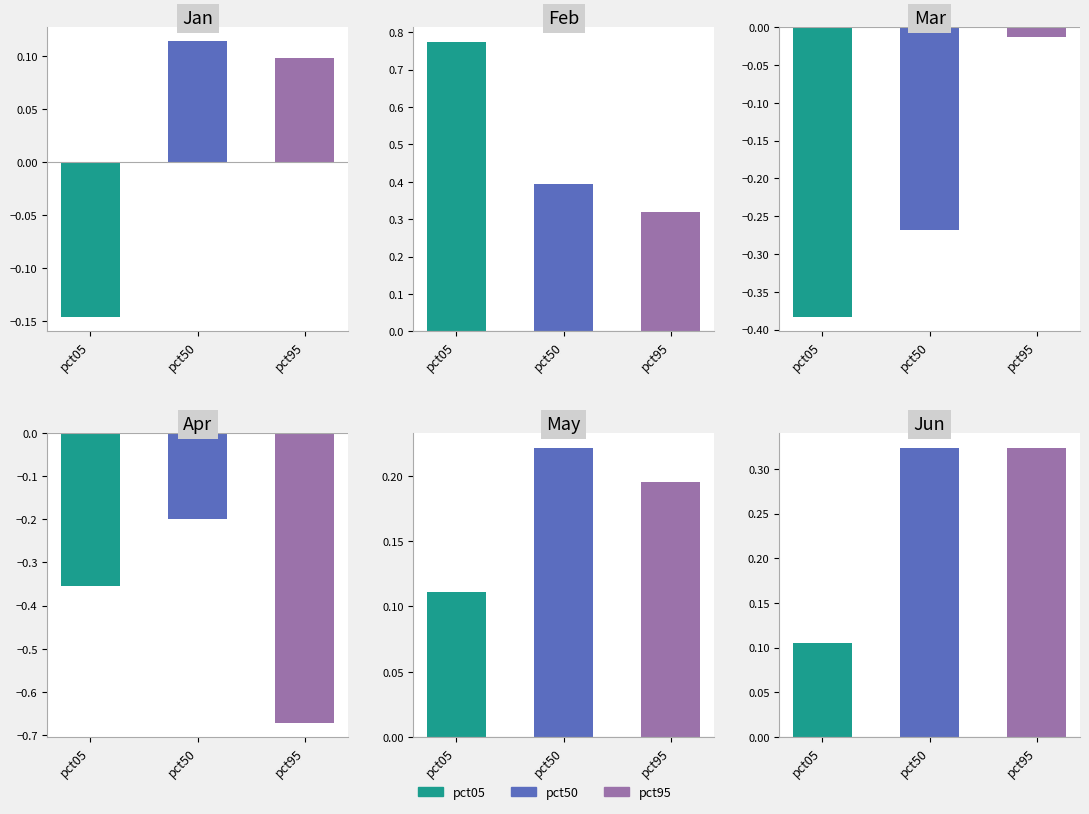

The value of pct25 at Jan is 0.0. True or false?

False